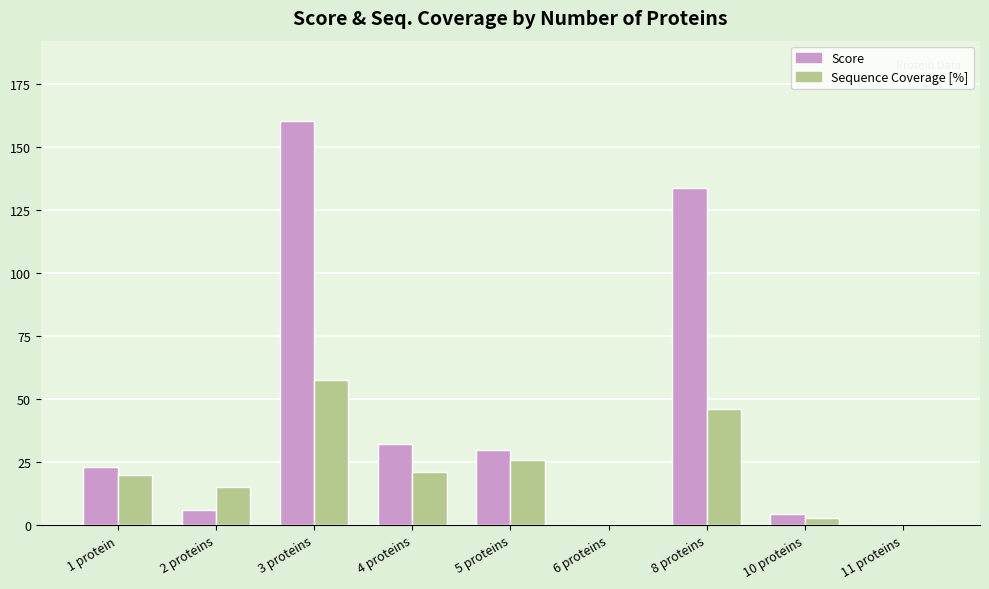

Which series has the largest total across all categories?

Score